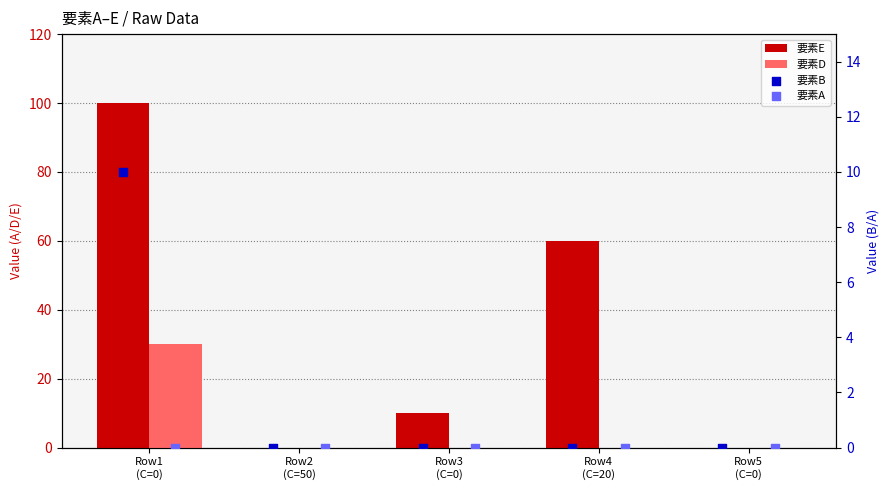

Which series has the widest spread of Y values?

要素E